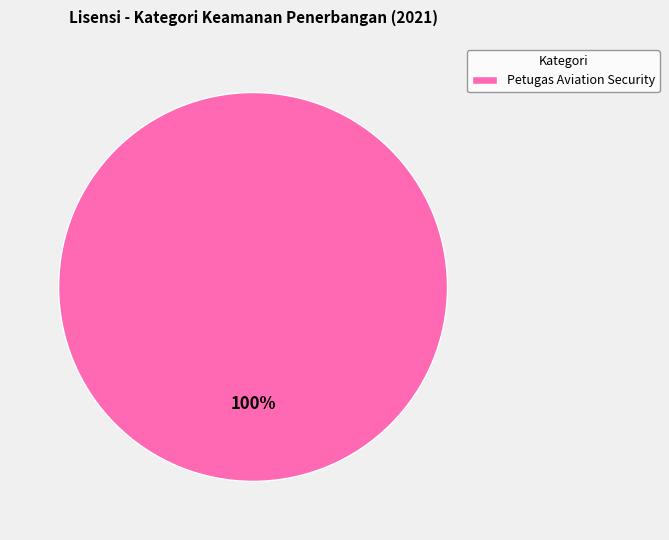

To the nearest percent, what percentage of the pie is Petugas Aviation Security?

100%